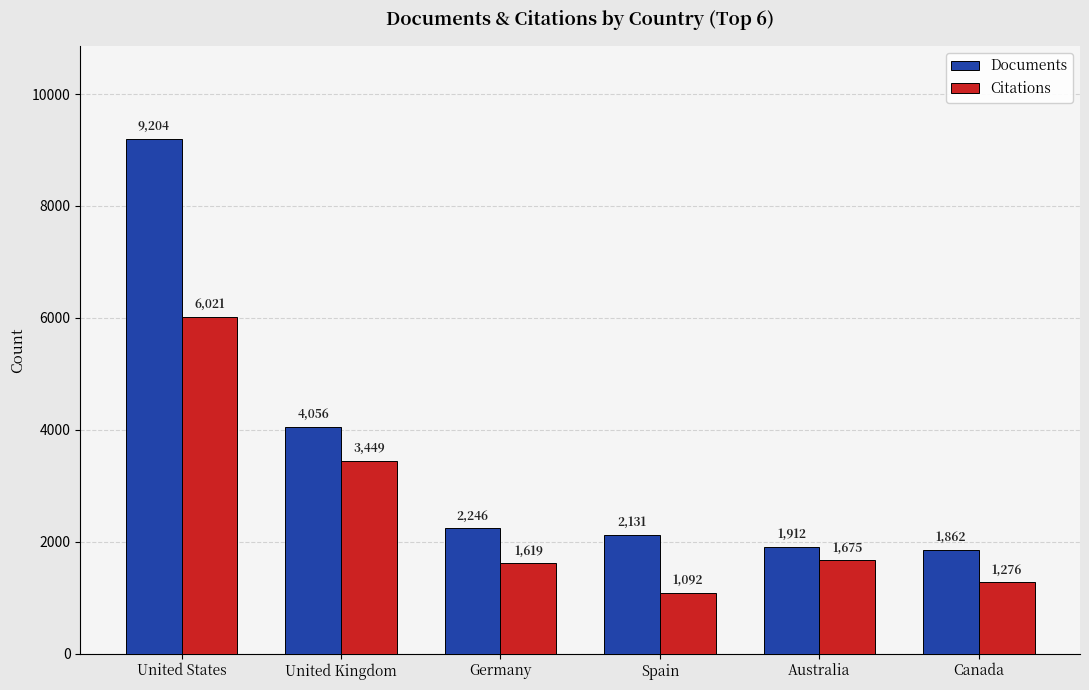

At which label is Citations closest to 3556?

United Kingdom